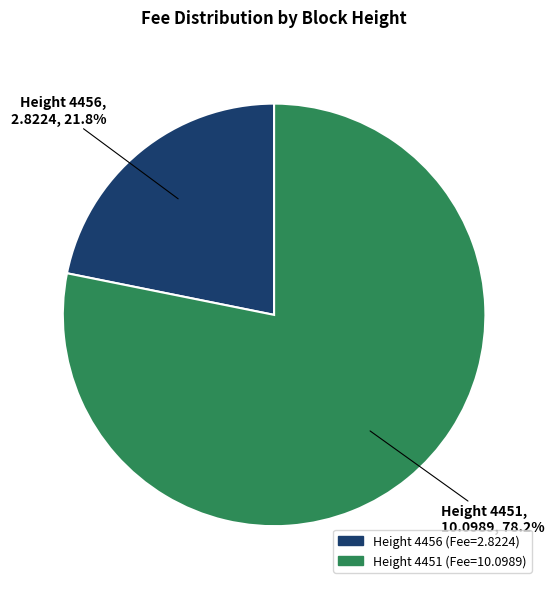

Between Height 4451 and Height 4456, which is larger?

Height 4451